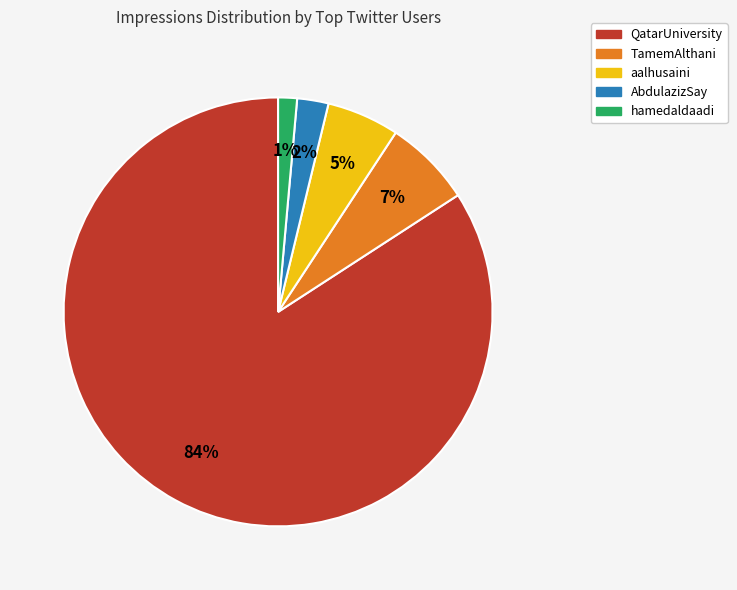

Which category has the biggest portion of the pie?

QatarUniversity